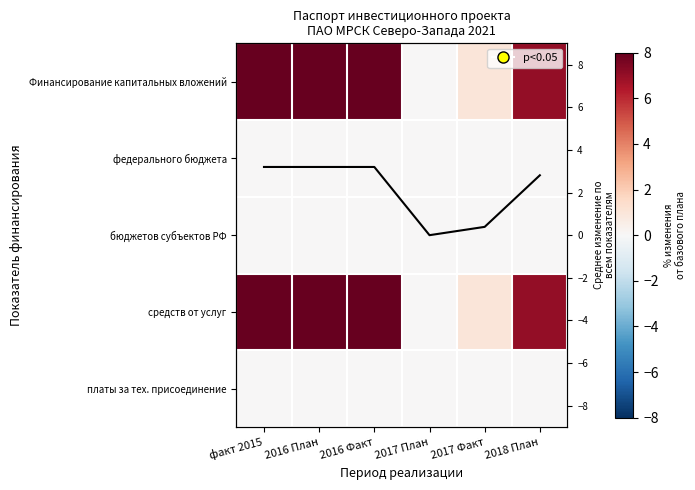

Rank the series at 2017 План from highest to lowest value.

Финансирование капитальных вложений, федерального бюджета, бюджетов субъектов РФ, средств от услуг, платы за тех. присоединение, Среднее